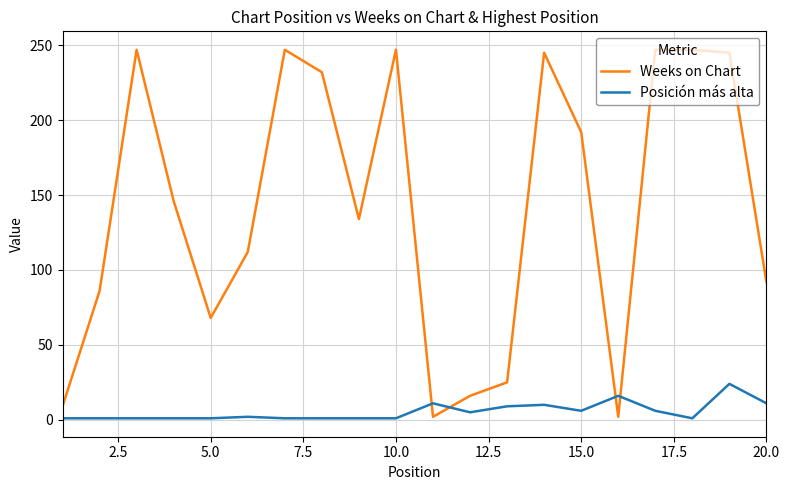

How many lines are shown in the chart?

2